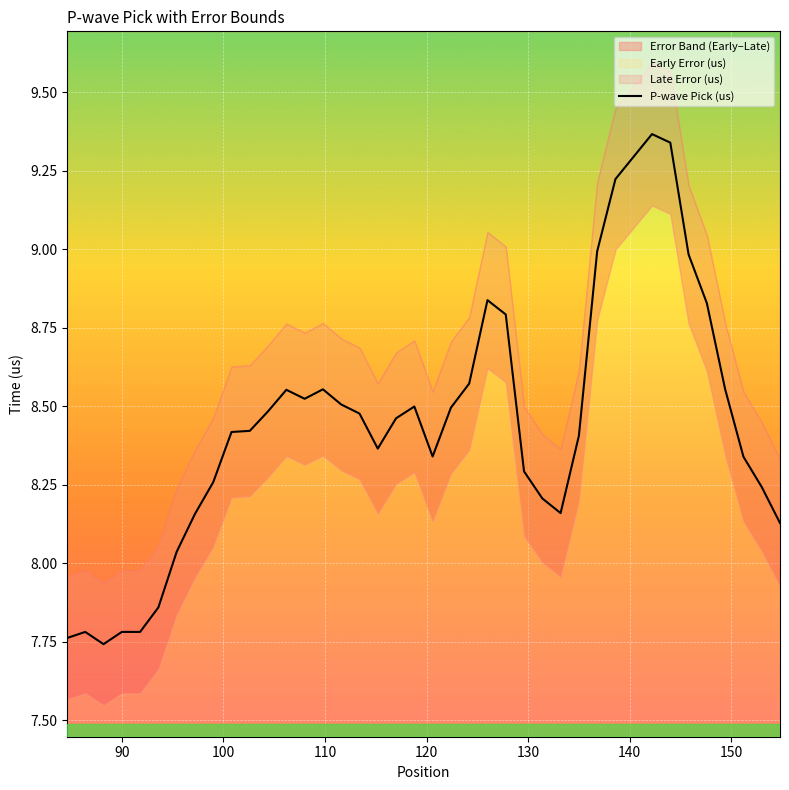

How many values exceed 8?

34